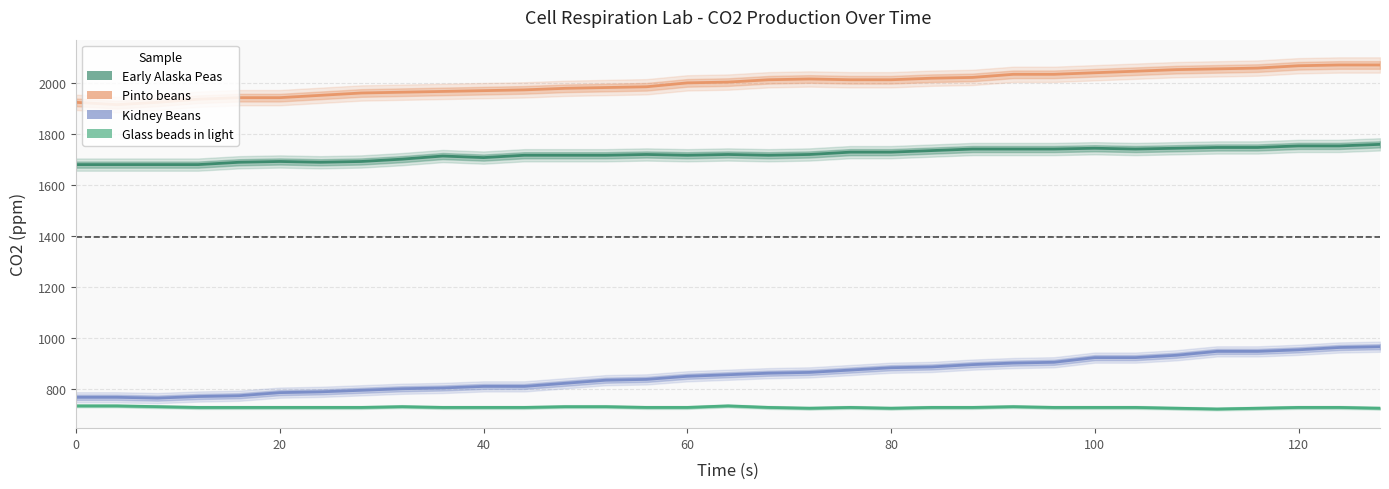

Which series has the largest total across all categories?

Pinto beans